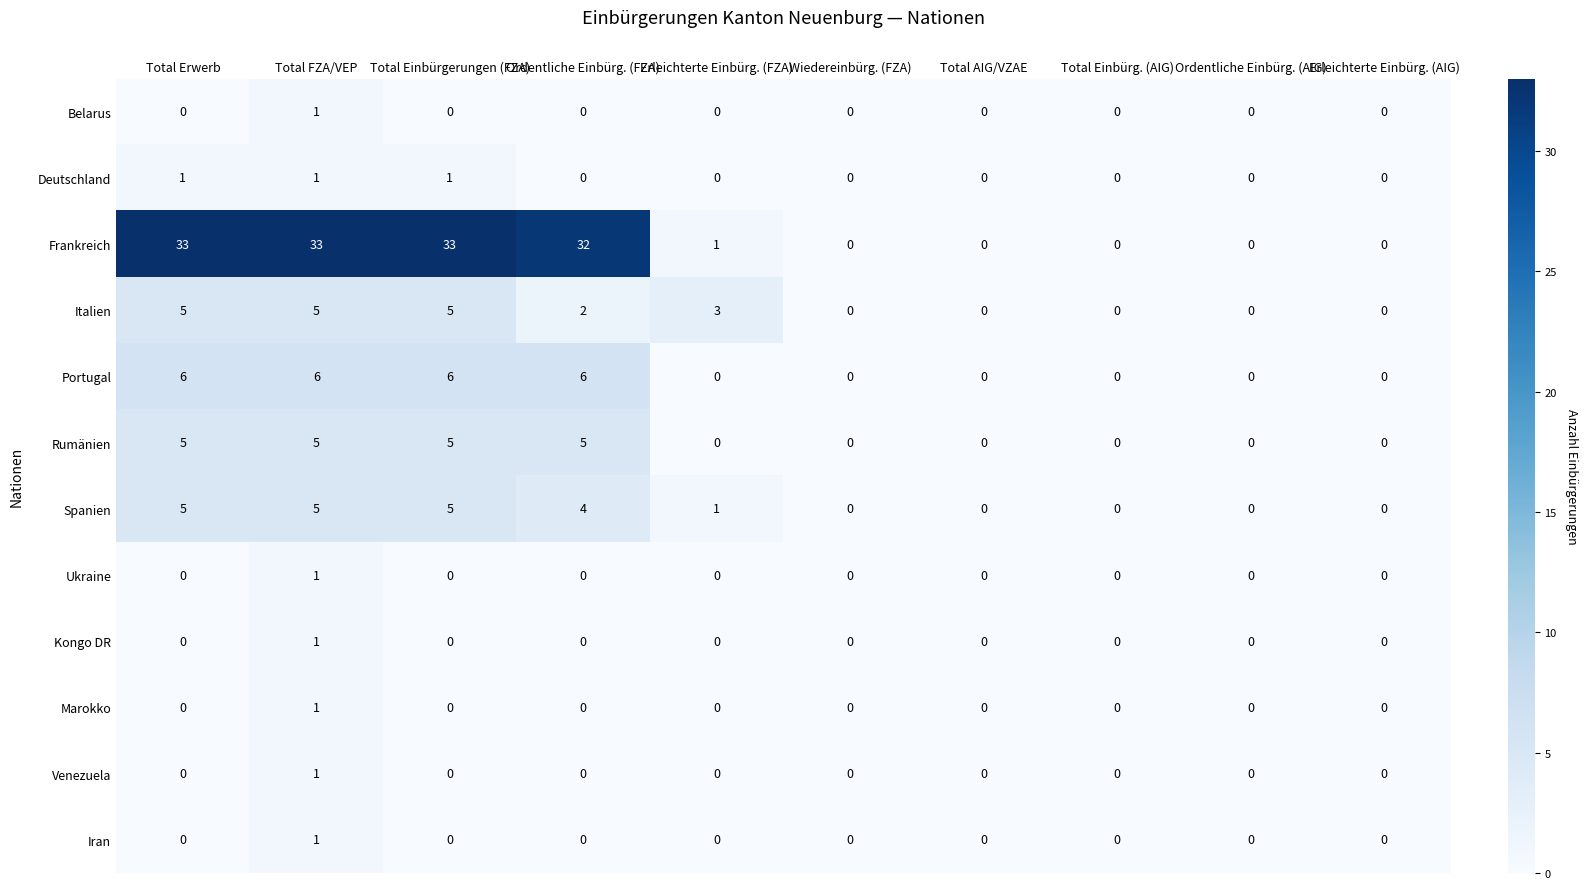

What value does the Rumänien series have at Total Erwerb?

5